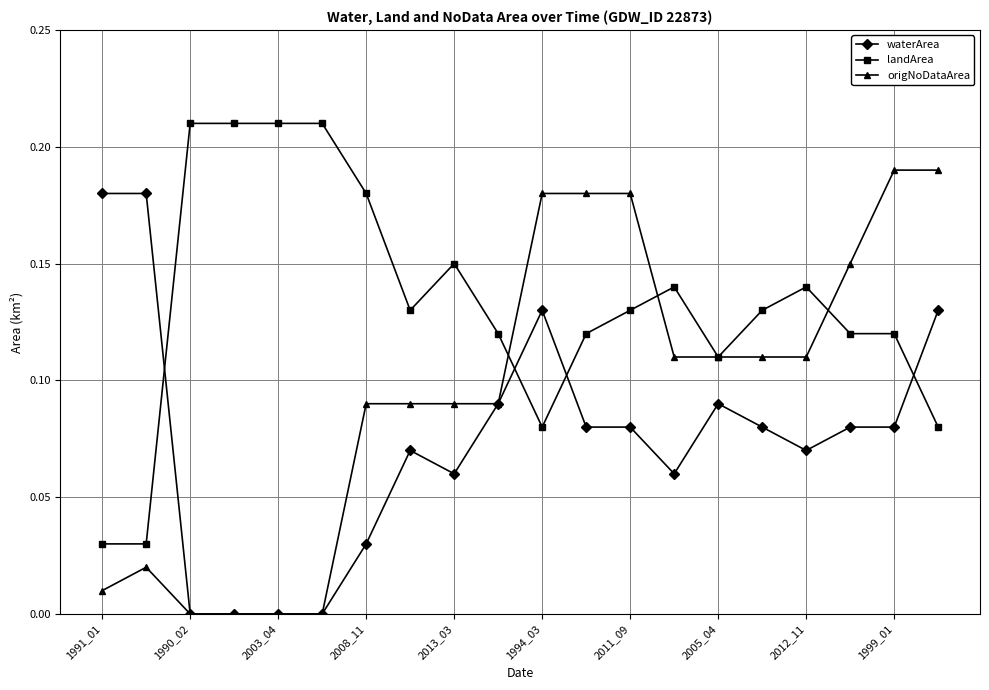

List the series in order of their peak value, lowest first.

waterArea, origNoDataArea, landArea